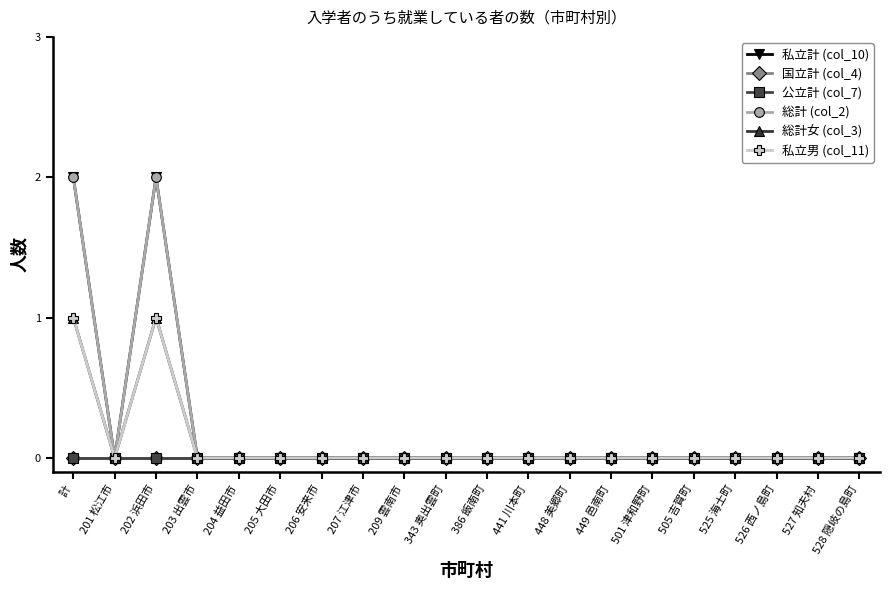

How many lines are shown in the chart?

6